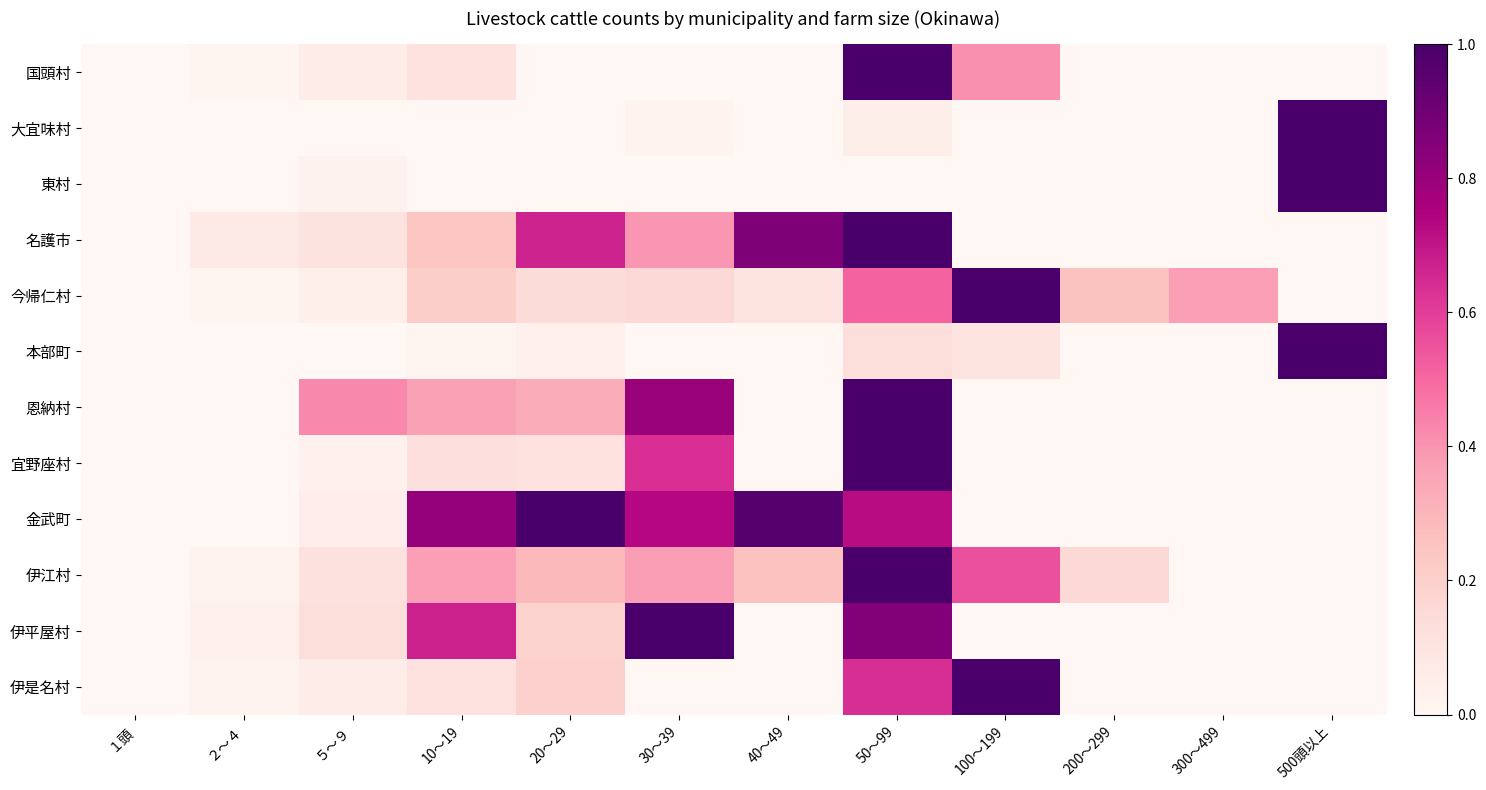

At which category does the chart reach its peak across all series?

50～99